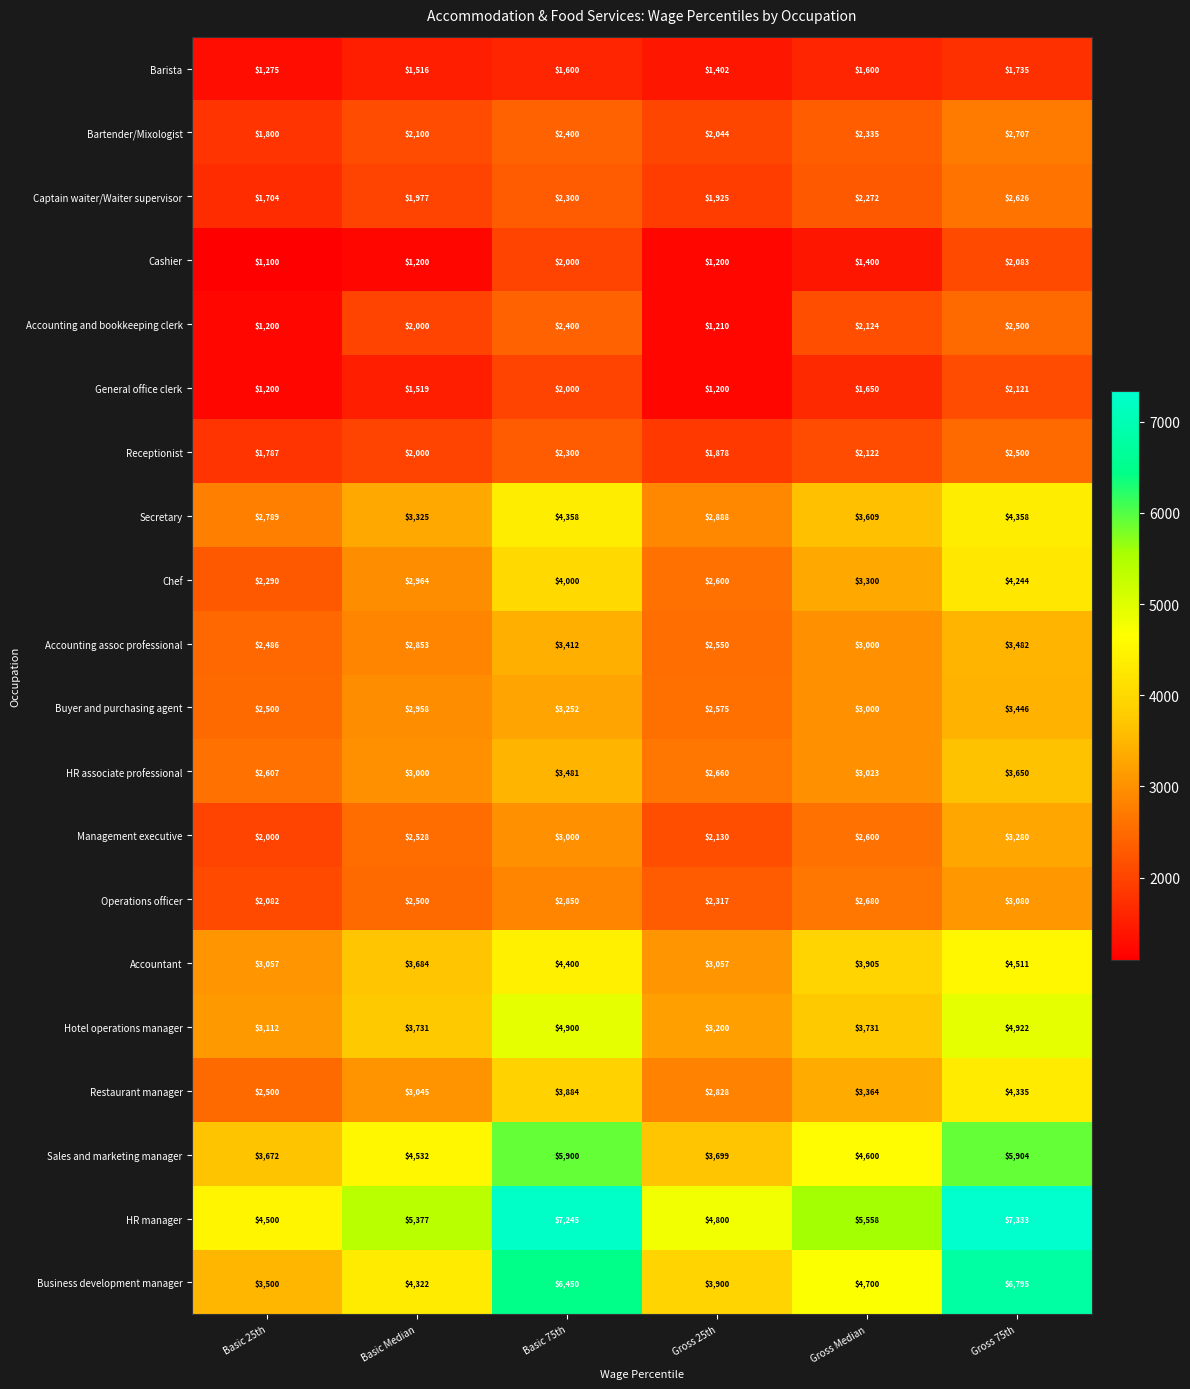

What value does the Accounting and bookkeeping clerk series have at Basic 75th?

2400